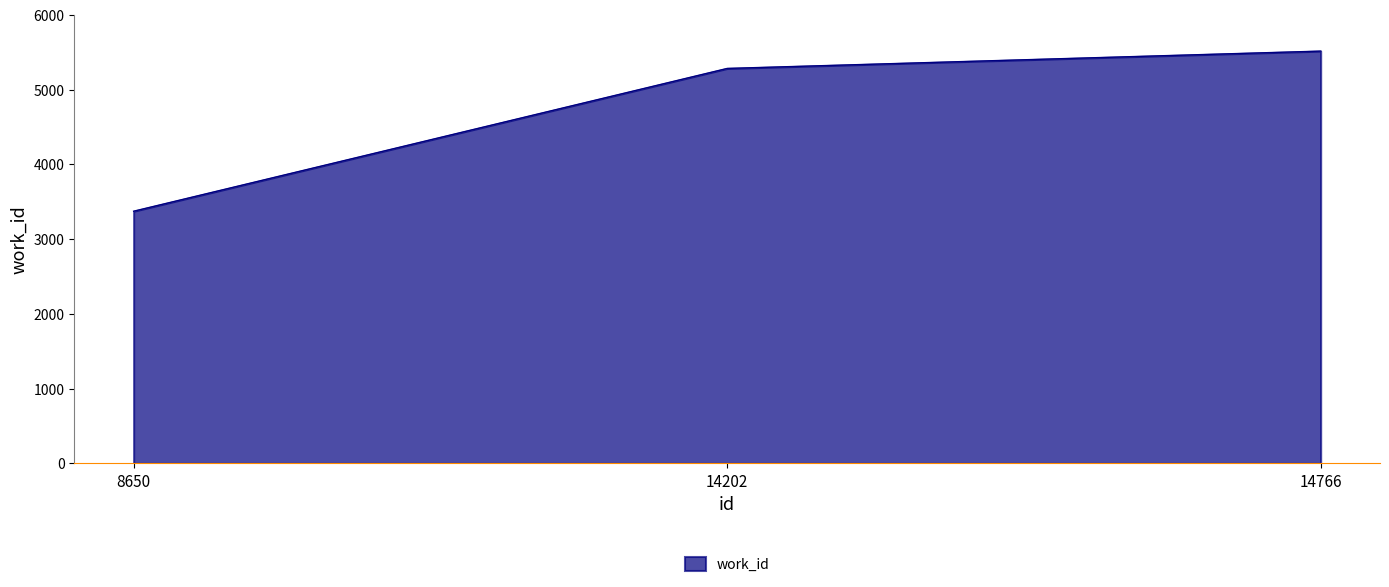

Approximately how many times larger is the value at 8650 compared to 14766?

0.6